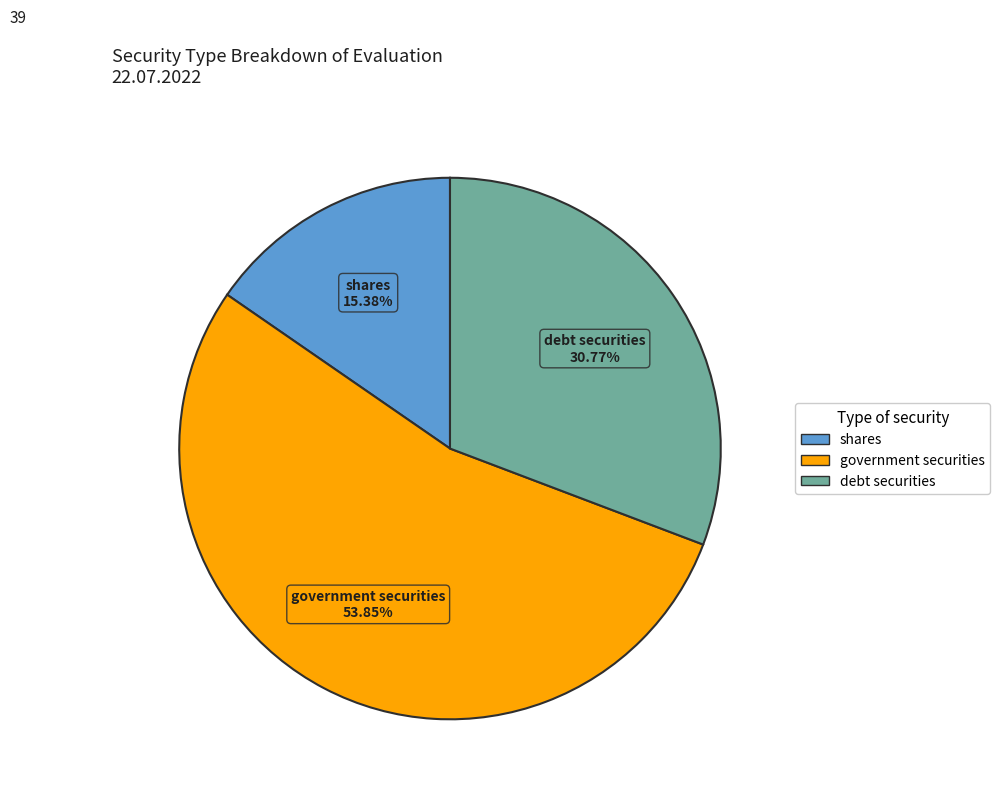

Is there any slice that represents more than half of the pie?

Yes